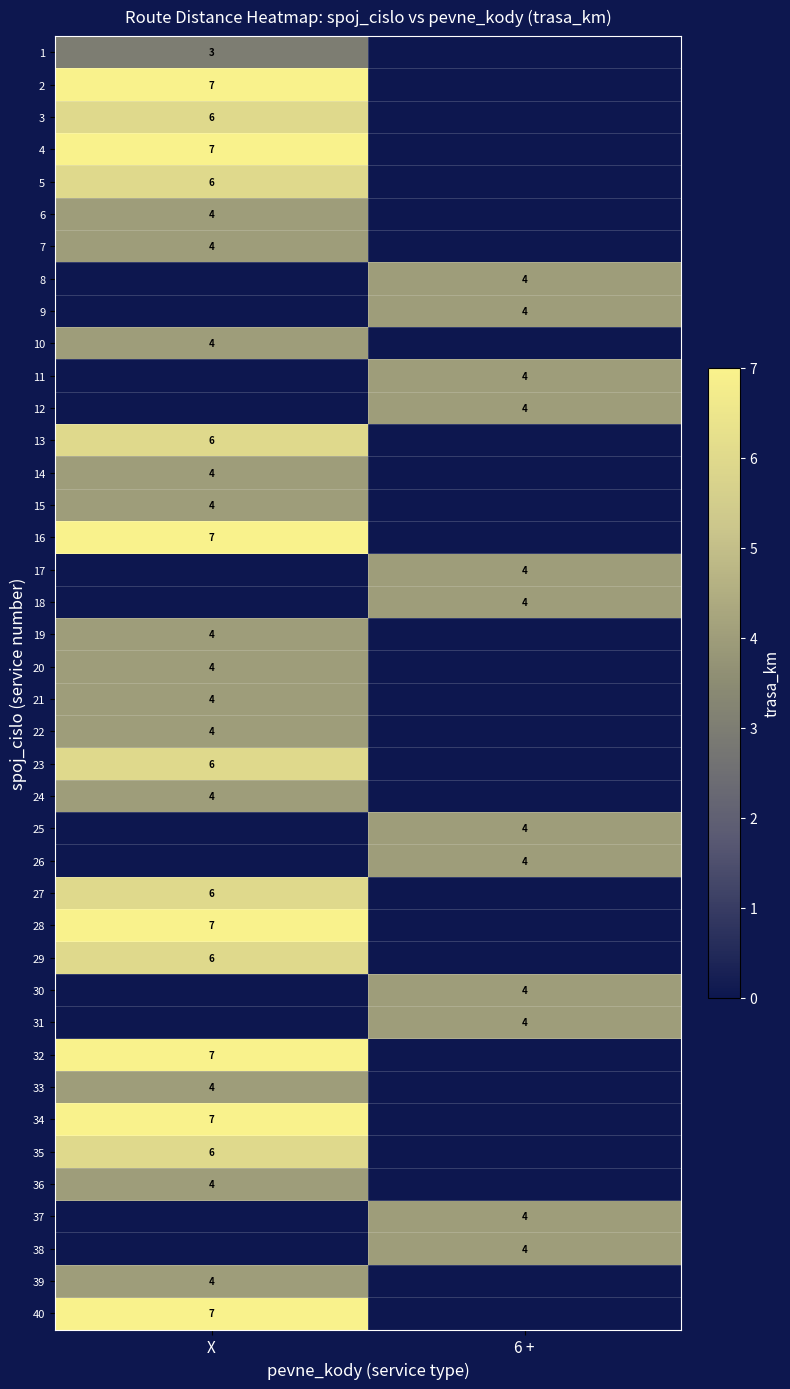

At how many categories does at least one series exceed 5?

1